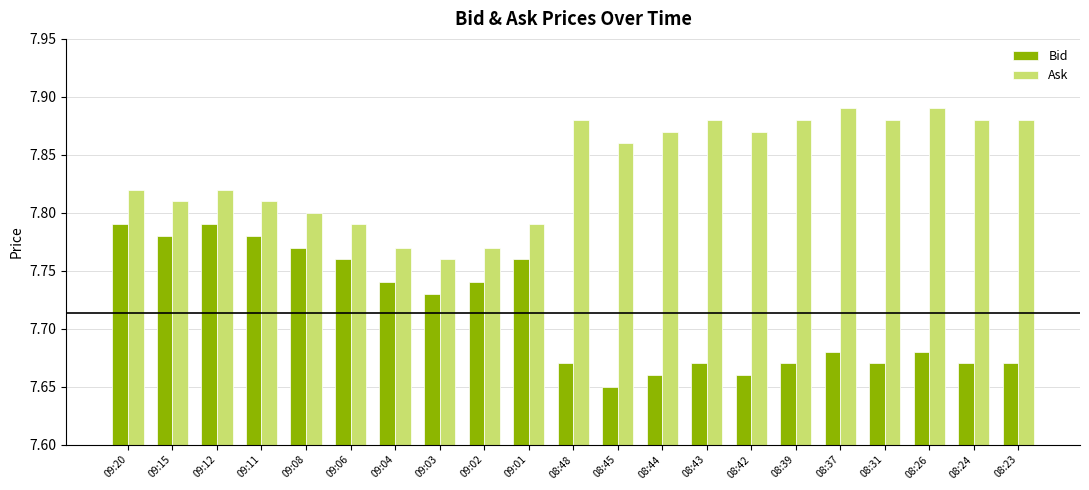

How many bars are there in each group?

2